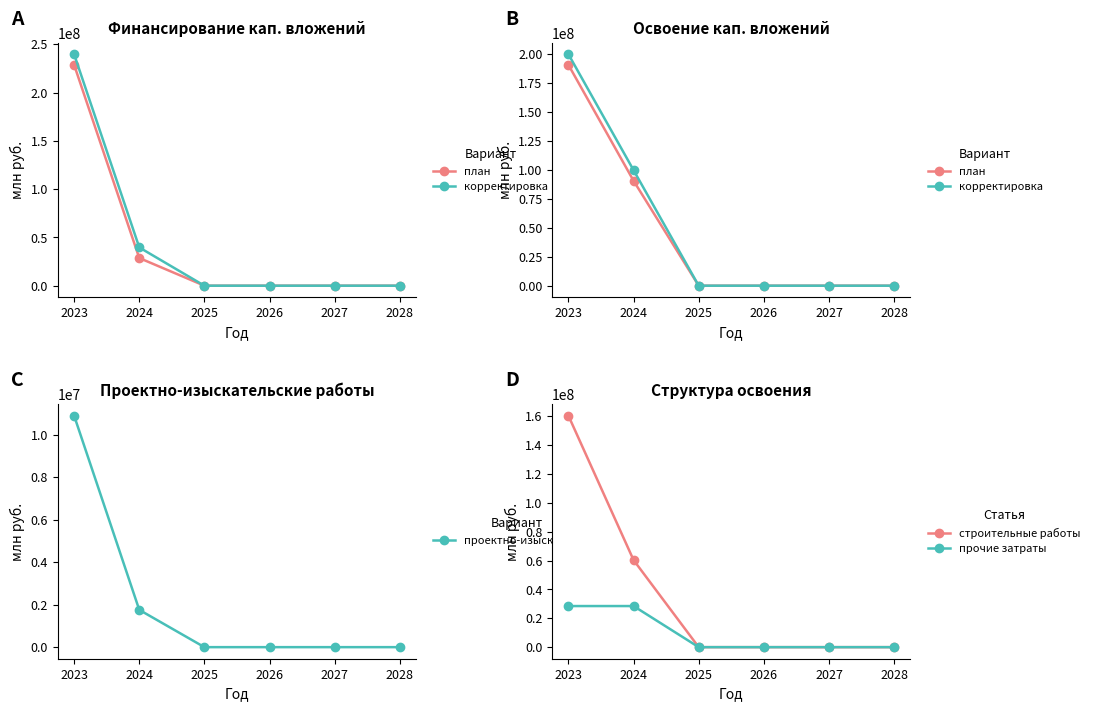

The value of строительные работы at 2028 is 0. True or false?

True